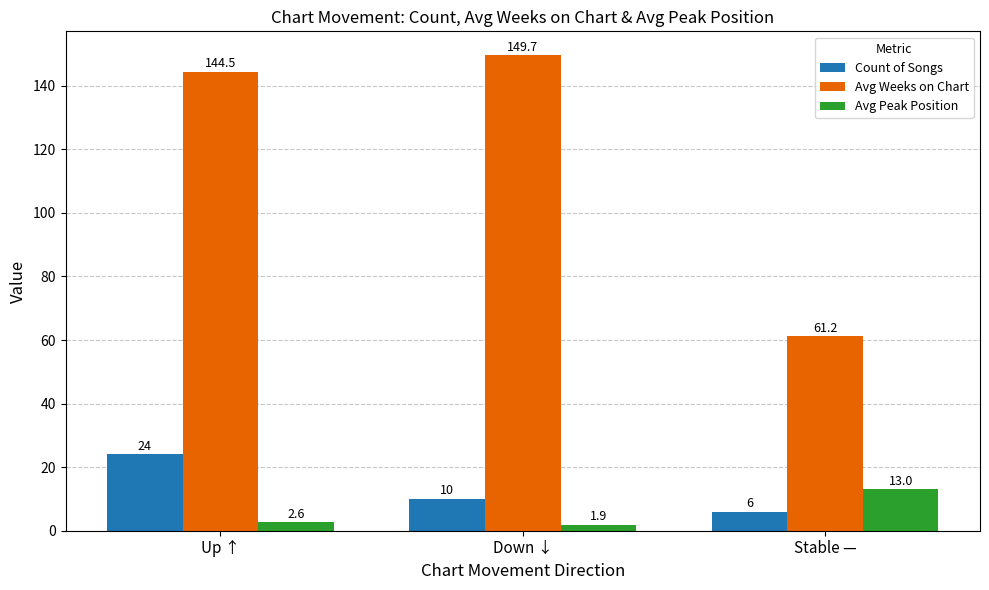

Which series has the widest spread of values?

Avg Weeks on Chart